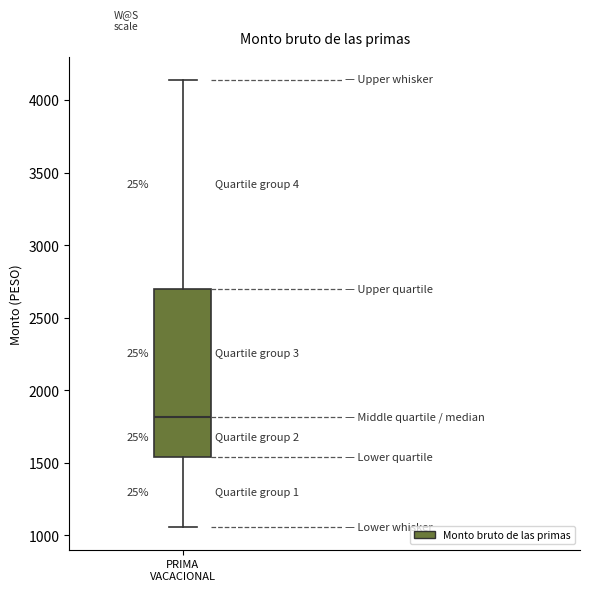

Transcribe this box plot: give where the median line is, the range the box spans, and where the two whiskers end, as read against the y-axis. The values are not printed on the chart, so give them approximately, as read against the axis.

median 1800, box 1550 to 2700, whiskers 1050 to 4150